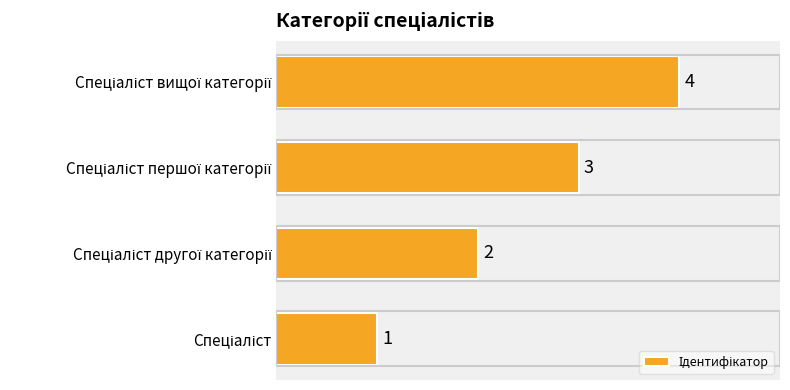

What is the maximum value shown in the chart?

4